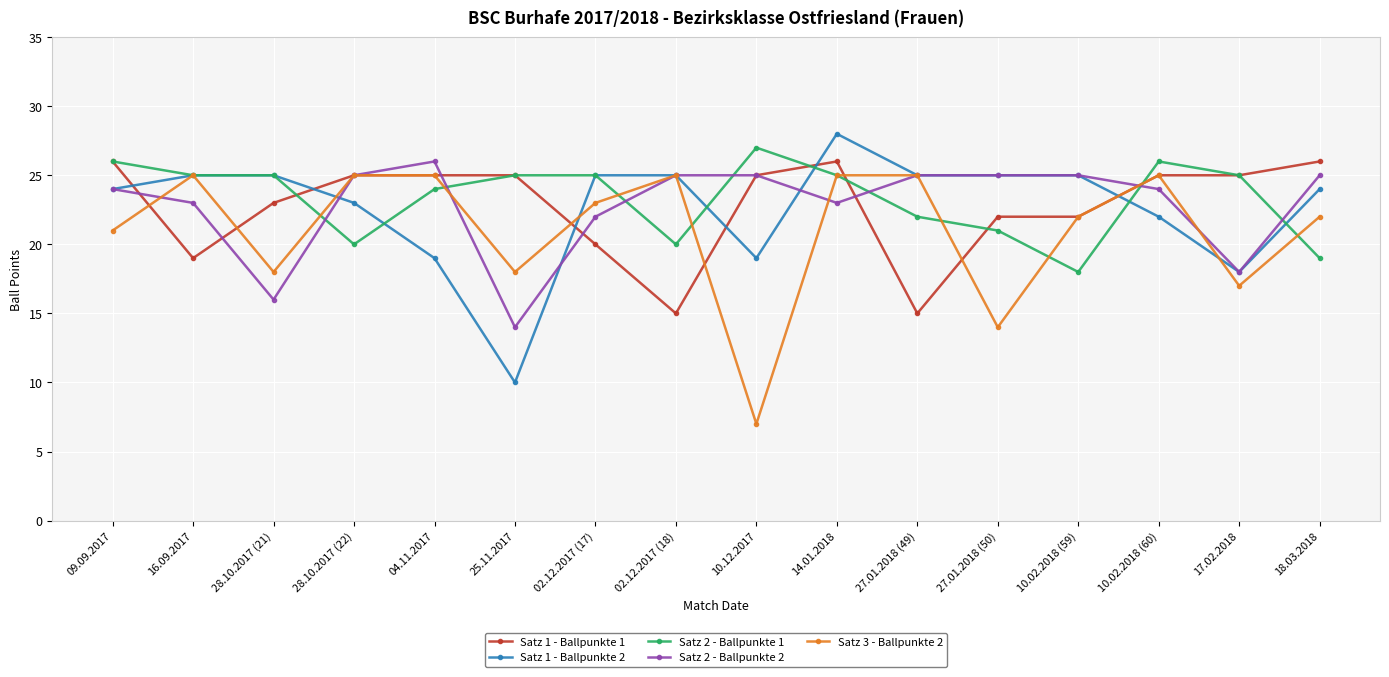

Reading right to left, transcribe all the data shown in this chart.

Satz 1 - Ballpunkte 1: 18.03.2018=26	17.02.2018=25	10.02.2018 (60)=25	10.02.2018 (59)=22	27.01.2018 (50)=22	27.01.2018 (49)=15	14.01.2018=26	10.12.2017=25	02.12.2017 (18)=15	02.12.2017 (17)=20	25.11.2017=25	04.11.2017=25	28.10.2017 (22)=25	28.10.2017 (21)=23	16.09.2017=19	09.09.2017=26
Satz 1 - Ballpunkte 2: 18.03.2018=24	17.02.2018=18	10.02.2018 (60)=22	10.02.2018 (59)=25	27.01.2018 (50)=25	27.01.2018 (49)=25	14.01.2018=28	10.12.2017=19	02.12.2017 (18)=25	02.12.2017 (17)=25	25.11.2017=10	04.11.2017=19	28.10.2017 (22)=23	28.10.2017 (21)=25	16.09.2017=25	09.09.2017=24
Satz 2 - Ballpunkte 1: 18.03.2018=19	17.02.2018=25	10.02.2018 (60)=26	10.02.2018 (59)=18	27.01.2018 (50)=21	27.01.2018 (49)=22	14.01.2018=25	10.12.2017=27	02.12.2017 (18)=20	02.12.2017 (17)=25	25.11.2017=25	04.11.2017=24	28.10.2017 (22)=20	28.10.2017 (21)=25	16.09.2017=25	09.09.2017=26
Satz 2 - Ballpunkte 2: 18.03.2018=25	17.02.2018=18	10.02.2018 (60)=24	10.02.2018 (59)=25	27.01.2018 (50)=25	27.01.2018 (49)=25	14.01.2018=23	10.12.2017=25	02.12.2017 (18)=25	02.12.2017 (17)=22	25.11.2017=14	04.11.2017=26	28.10.2017 (22)=25	28.10.2017 (21)=16	16.09.2017=23	09.09.2017=24
Satz 3 - Ballpunkte 2: 18.03.2018=22	17.02.2018=17	10.02.2018 (60)=25	10.02.2018 (59)=22	27.01.2018 (50)=14	27.01.2018 (49)=25	14.01.2018=25	10.12.2017=7	02.12.2017 (18)=25	02.12.2017 (17)=23	25.11.2017=18	04.11.2017=25	28.10.2017 (22)=25	28.10.2017 (21)=18	16.09.2017=25	09.09.2017=21